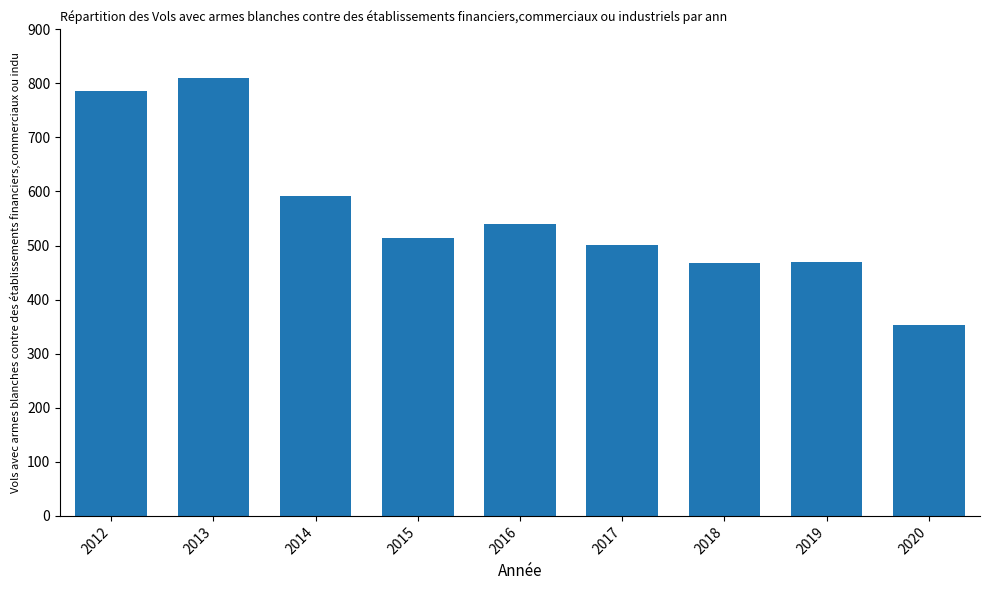

At which category does the chart reach its peak across all series?

2013